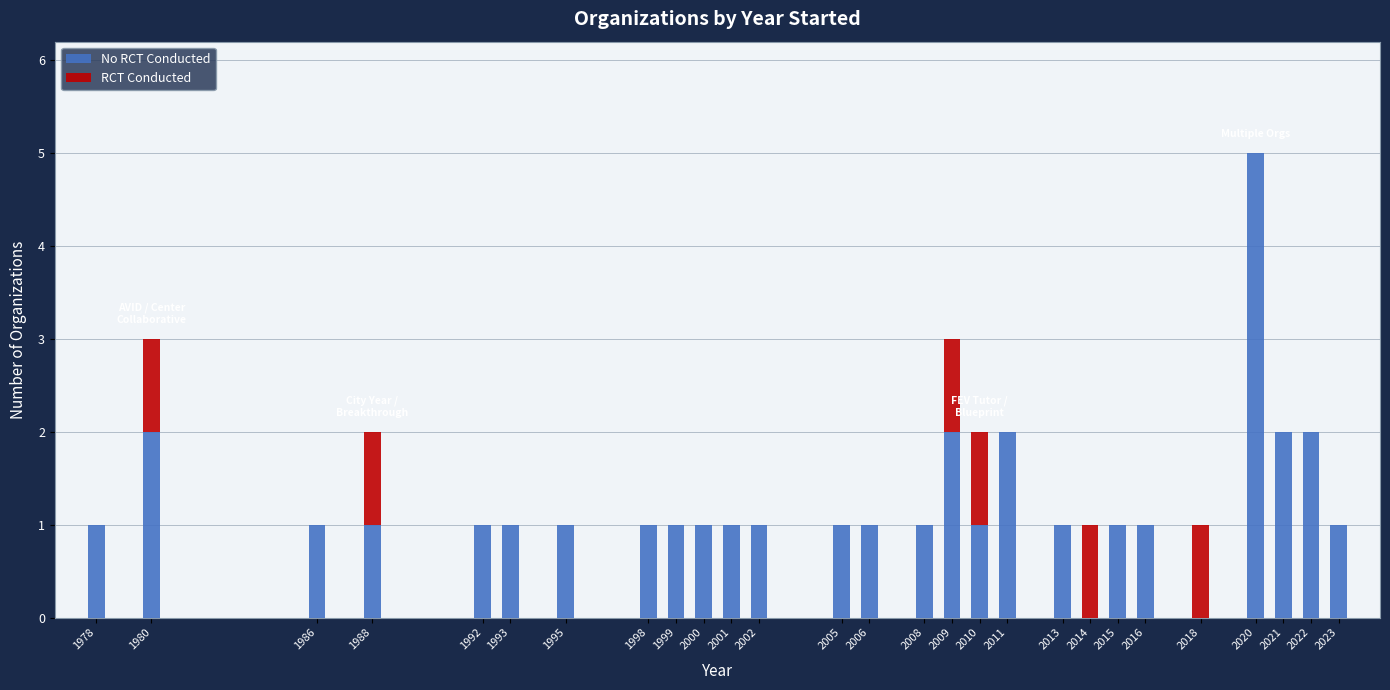

What is the total value across all series at 1980?

3